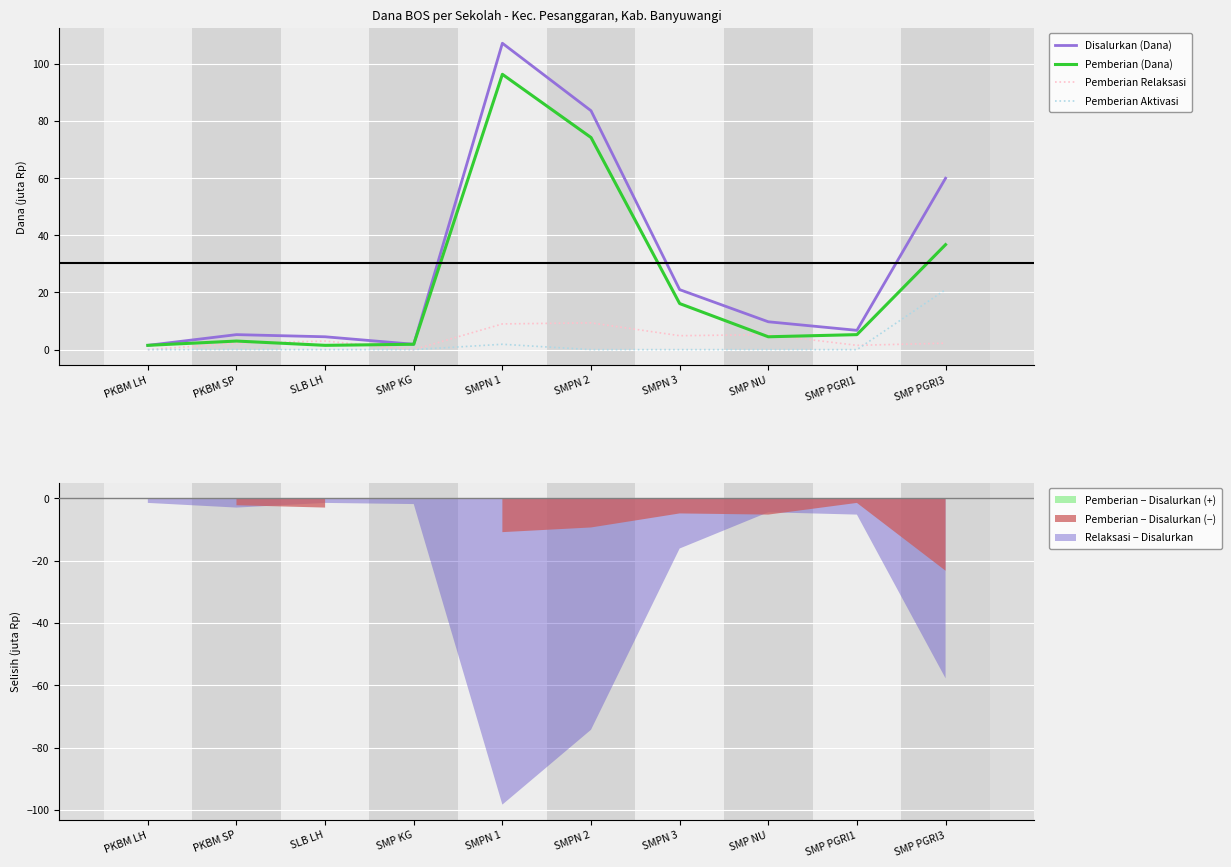

The Pemberian Aktivasi series shows 7.4 at PKBM SP. True or false?

False